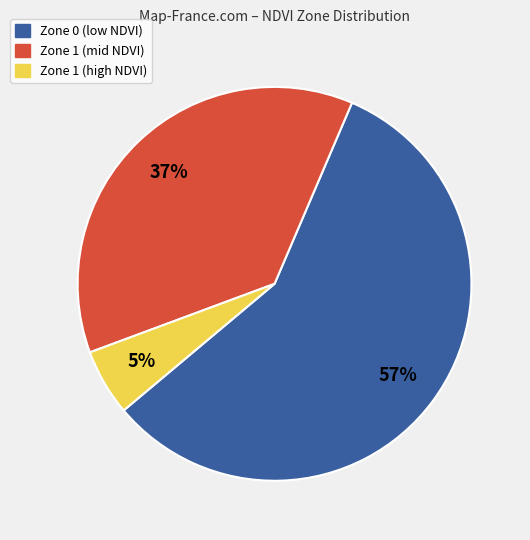

Count the number of slices in the pie.

3